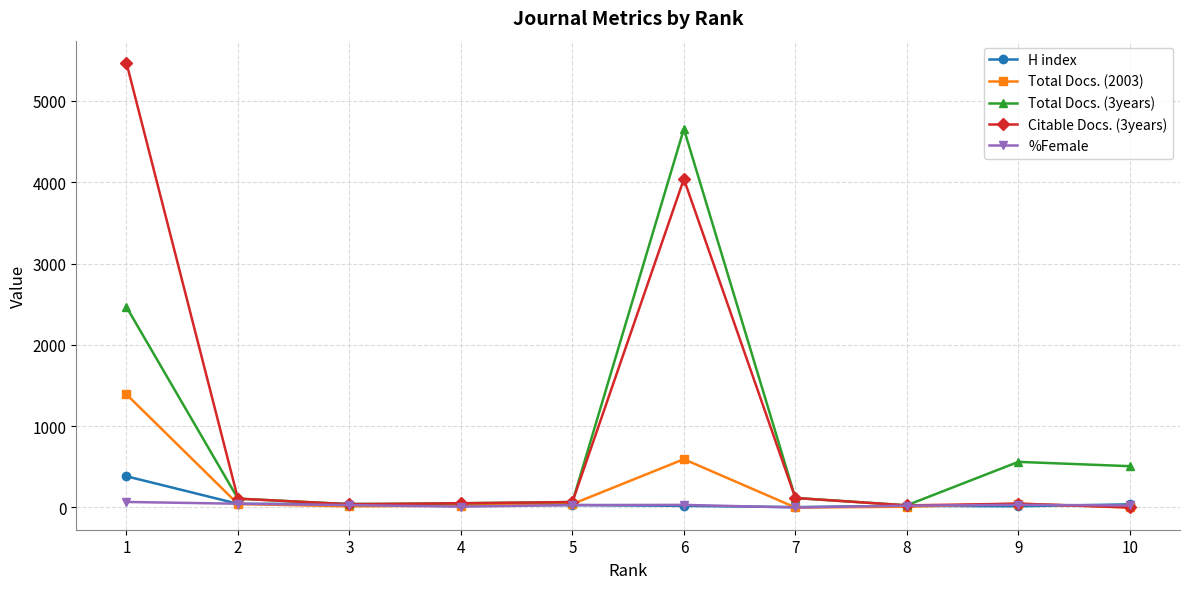

True or false: Total Docs. (3years) has more than 1 points higher than both neighbors.

True